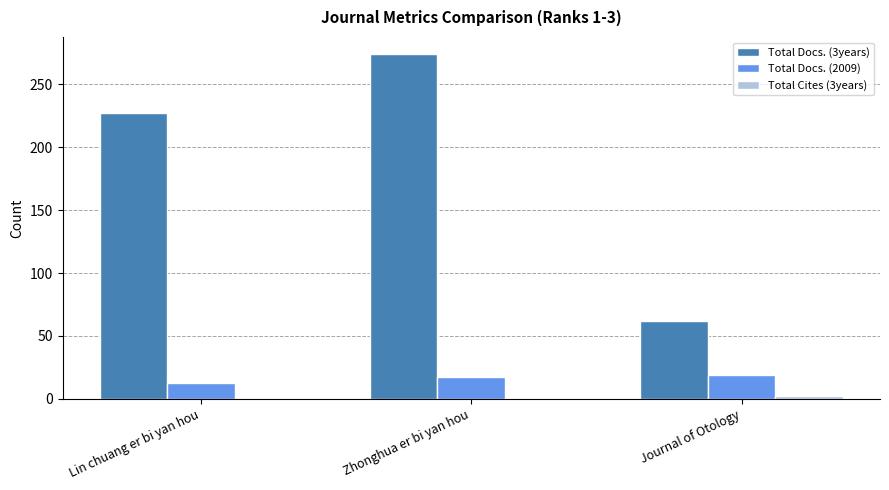

The Total Docs. (3years) series shows 410 at Zhonghua er bi yan hou. True or false?

False